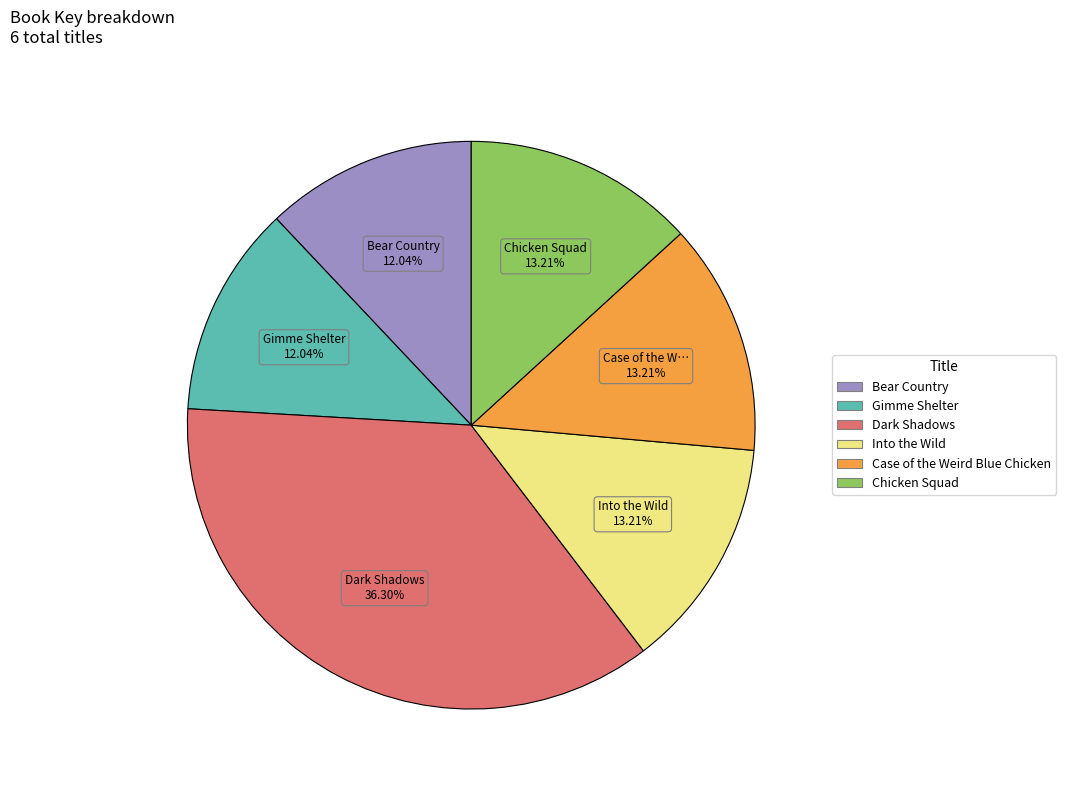

How many segments does this pie chart have?

6